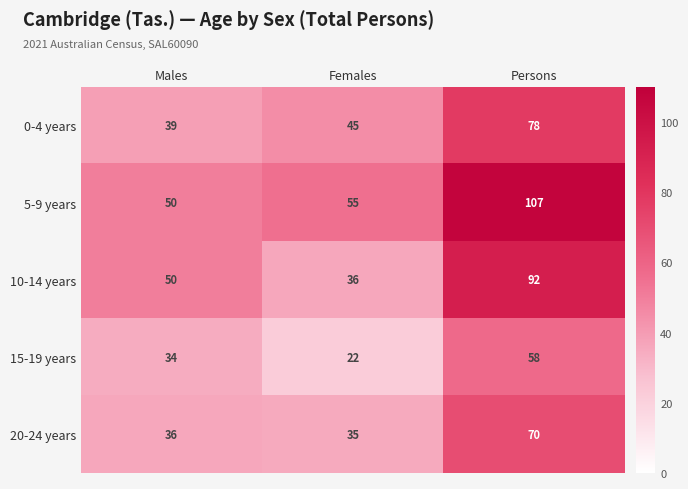

At how many categories does at least one series exceed 27?

3